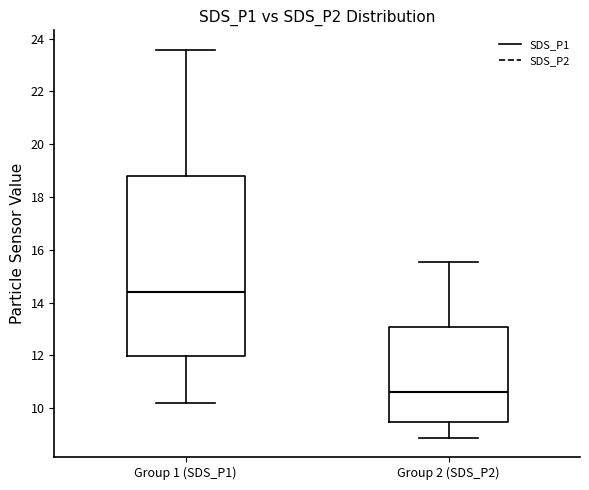

Reading left to right, read every box against the y-axis: the position of its median line, the range the box covers, and the ends of its whiskers. The values are not printed on the chart, so give them approximately, as read against the axis.

Group 1 (SDS_P1): median 14.4, box 12.0 to 18.8, whiskers 10.2 to 23.6
Group 2 (SDS_P2): median 10.6, box 9.4 to 13.0, whiskers 8.8 to 15.6